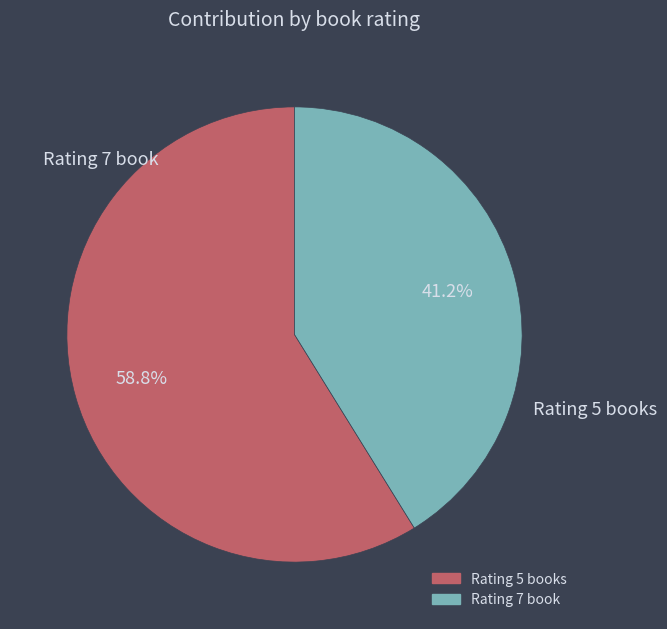

Does any single category account for the majority?

Yes